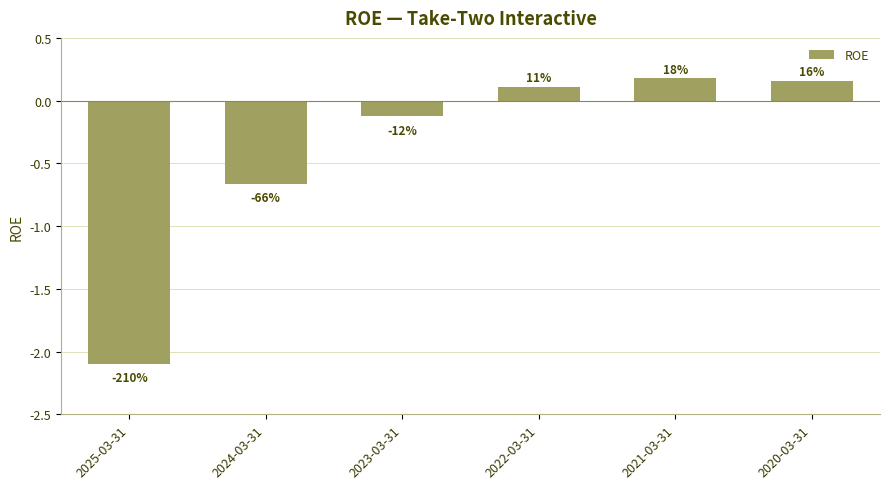

Does the chart contain any negative values?

Yes